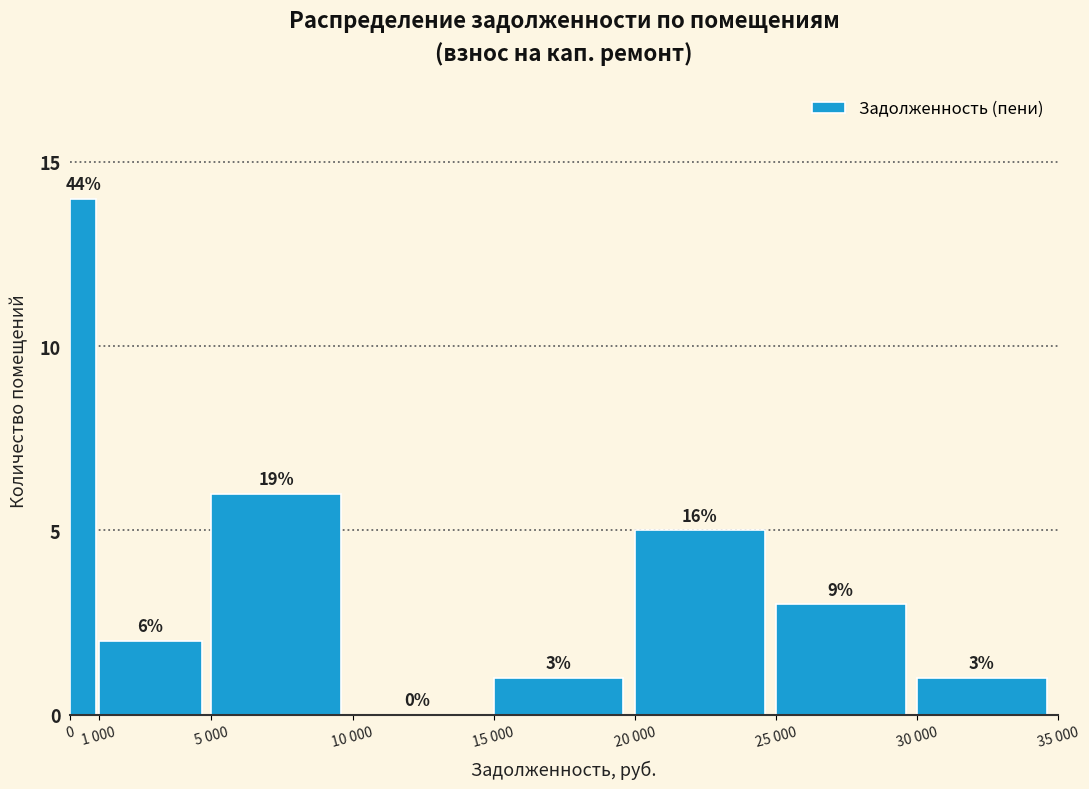

Reading left to right, extract all data points from this chart.

0=14	1 000=2	5 000=6	10 000=0	15 000=1	20 000=5	25 000=3	30 000=1